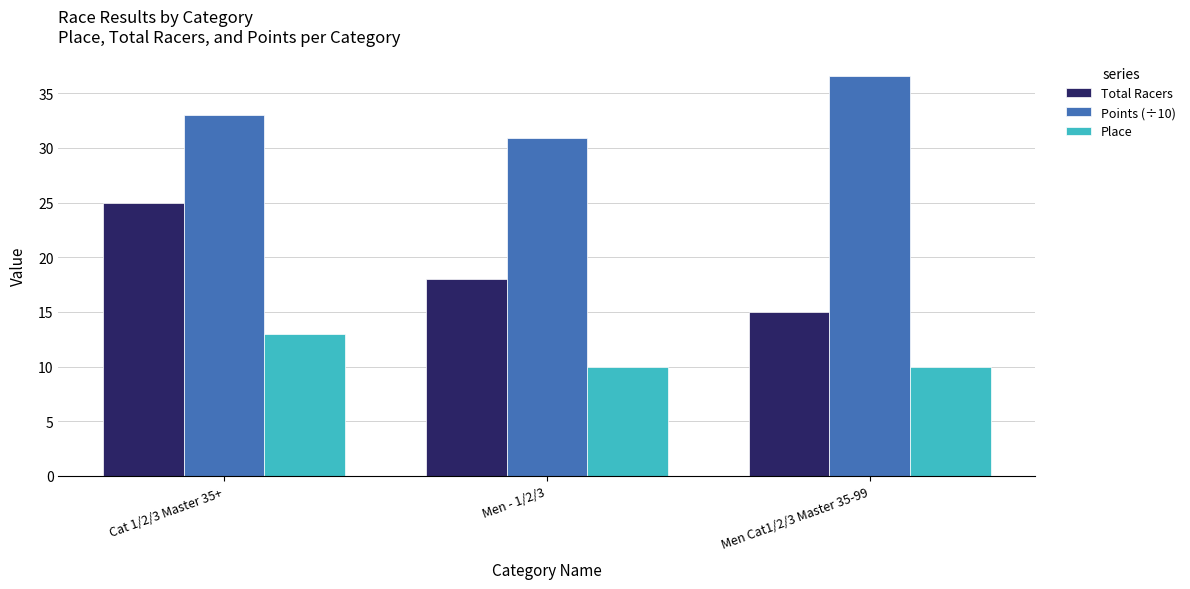

Between Cat 1/2/3 Master 35+ and Men - 1/2/3, which series saw the biggest shift?

Total Racers